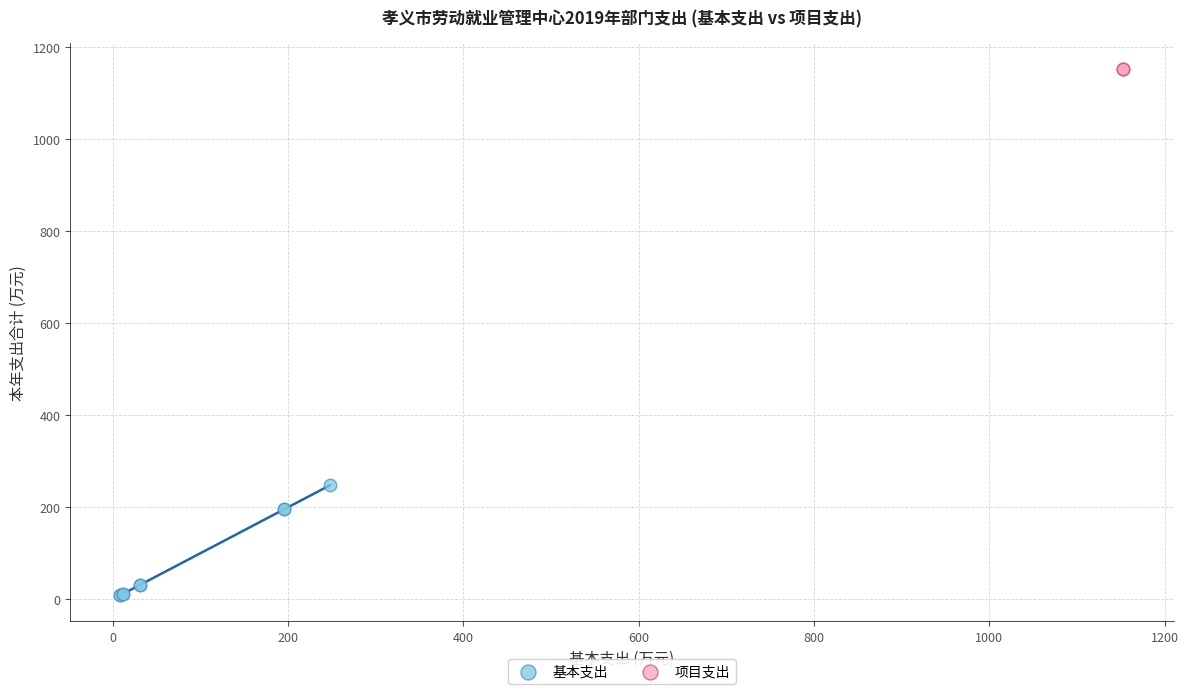

Which series contains the highest Y value?

项目支出